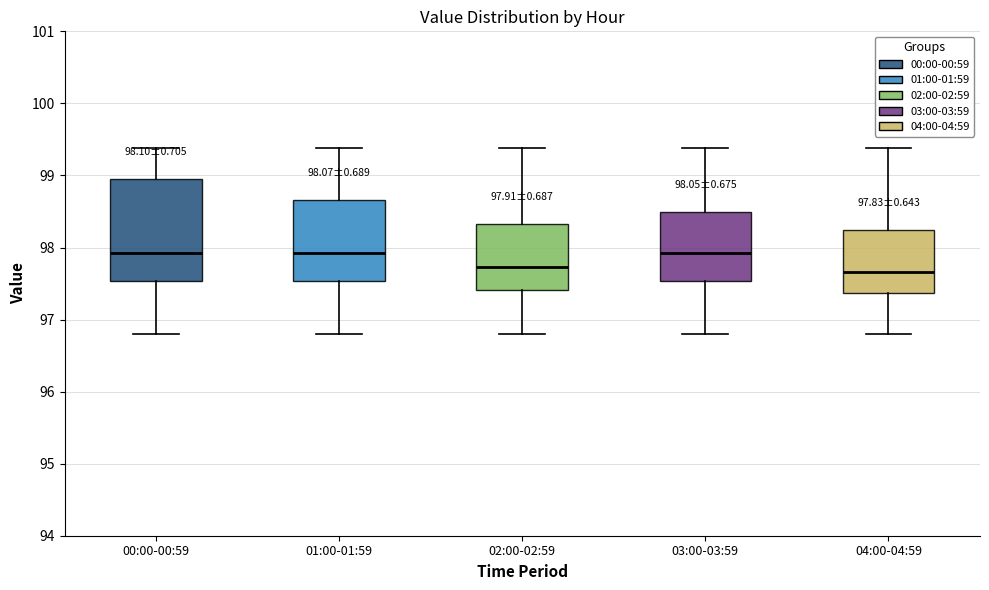

Which box is the tallest, from its lower edge to its upper edge?

00:00-00:59